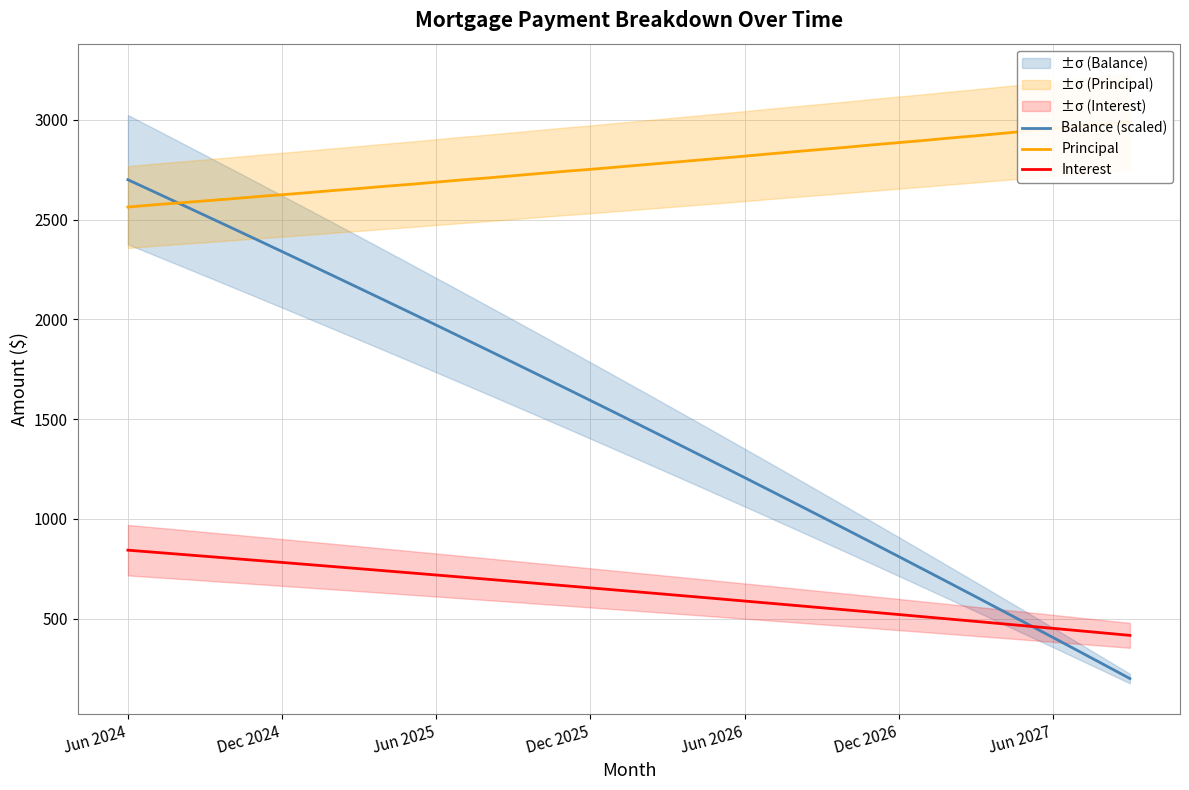

True or false: Interest and Principal intersect in this chart.

False